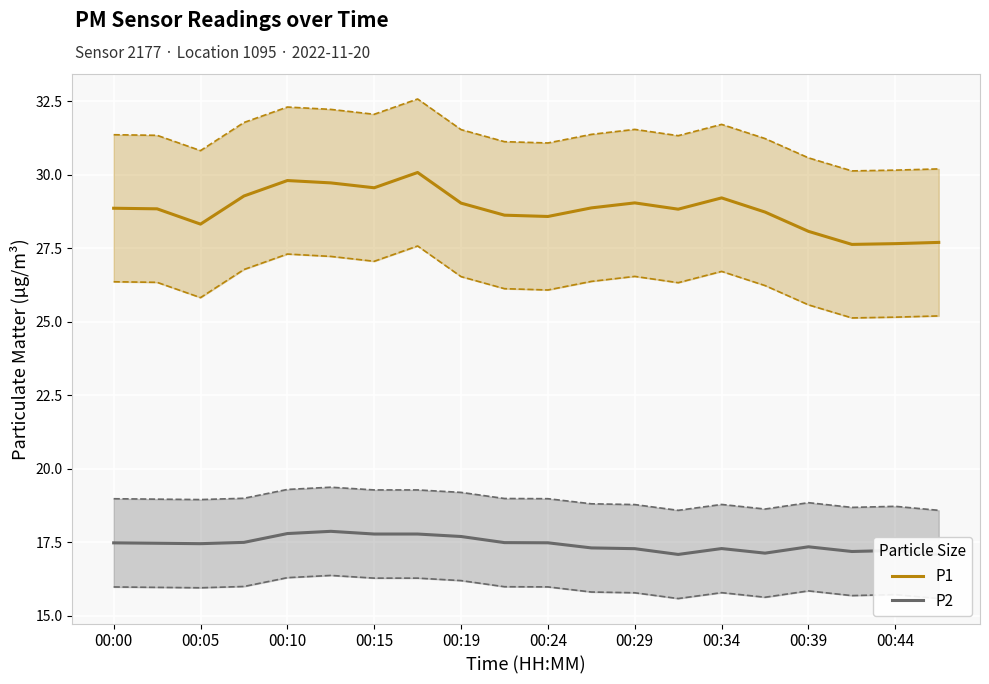

Reading right to left, list all the values displayed in this chart.

P1: 27.7	27.7	27.6	28.1	28.7	29.2	28.8	29.0	28.9	28.6	28.6	29.0	30.1	29.6	29.7	29.8	29.3	28.3	28.8	28.9
P2: 17.1	17.2	17.2	17.3	17.1	17.3	17.1	17.3	17.3	17.5	17.5	17.7	17.8	17.8	17.9	17.8	17.5	17.4	17.5	17.5